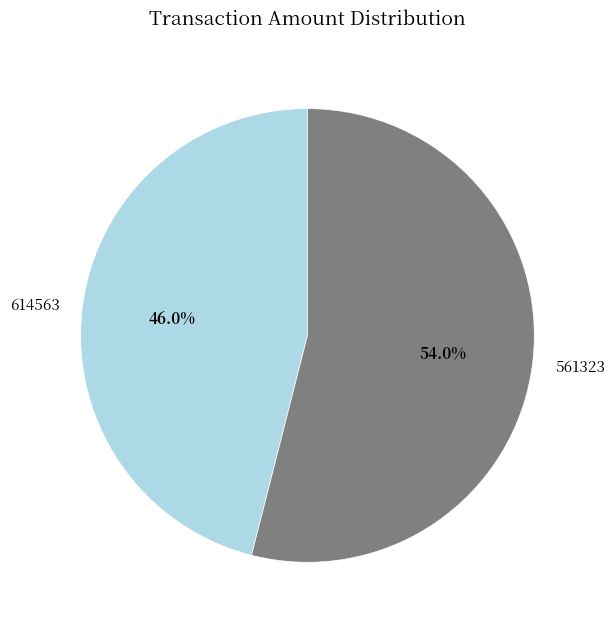

What percentage is the 561323 slice, to the nearest percent?

54%